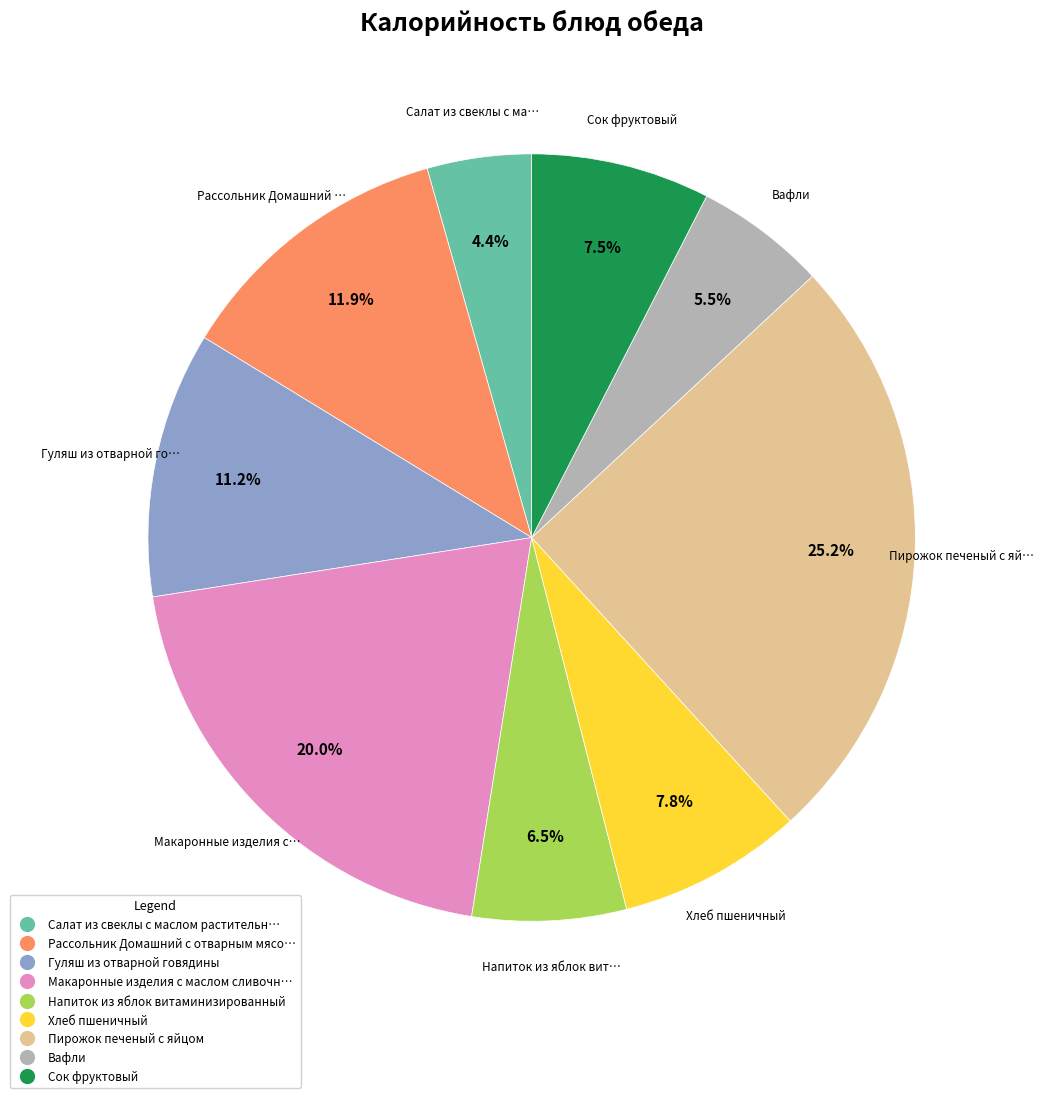

What is the smallest slice in the pie chart?

Салат из свеклы с маслом растительн…